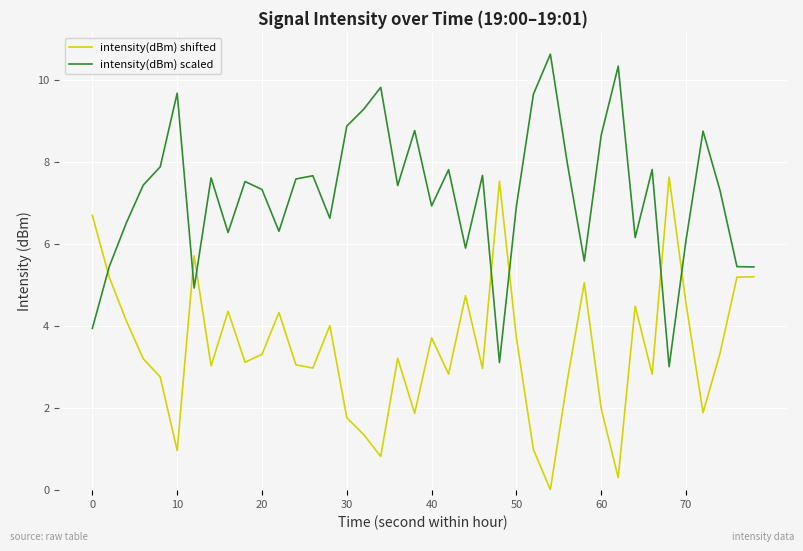

Rank the series by their average value, from highest to lowest.

intensity(dBm) scaled, intensity(dBm) shifted